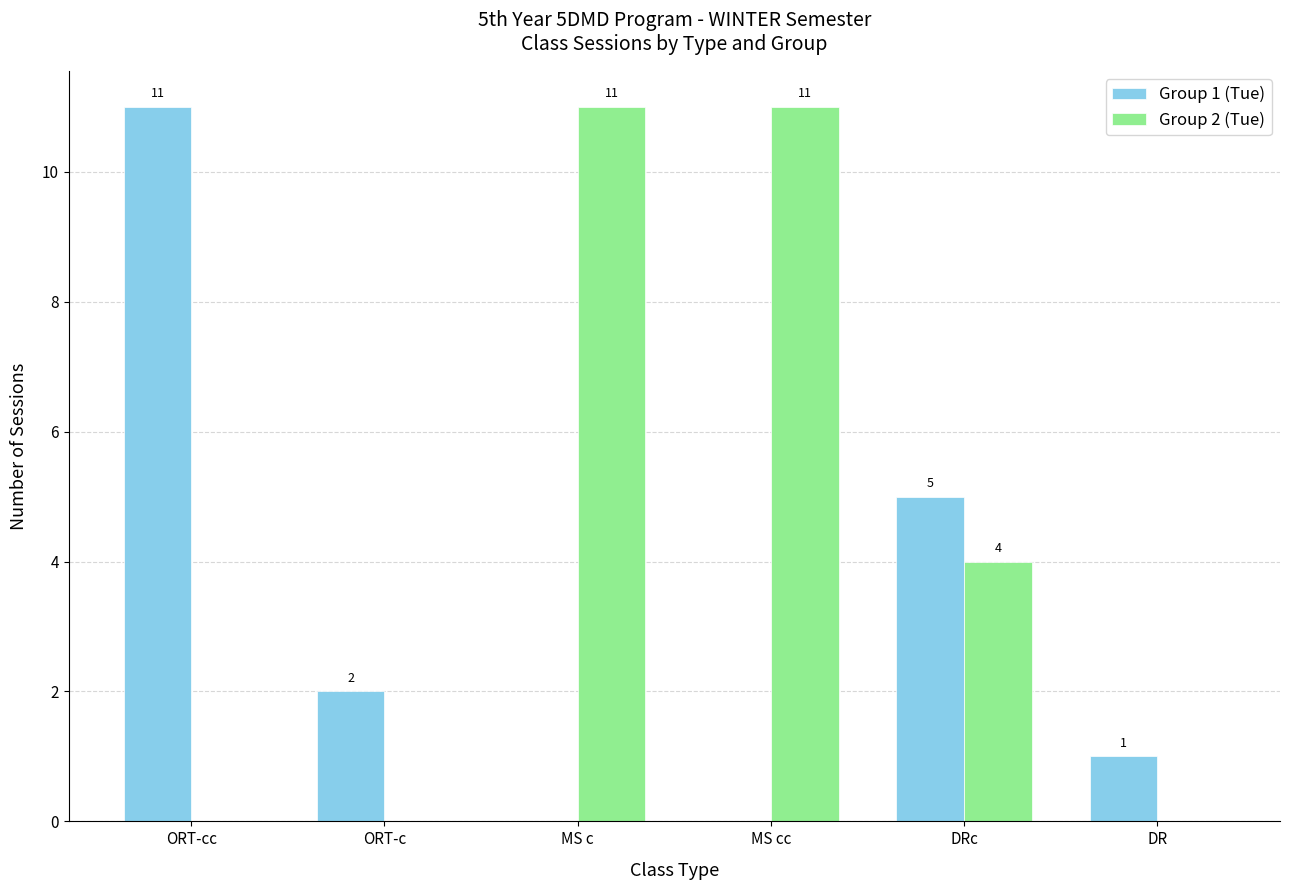

How many groups of bars are there?

6